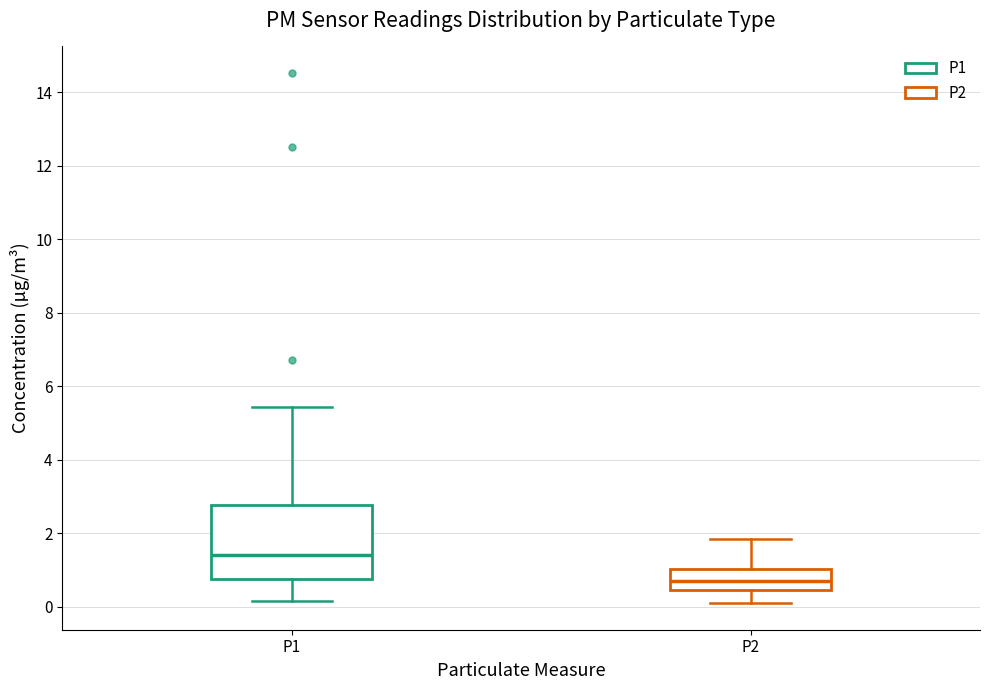

Comparing the boxes themselves (not the whiskers), which one is the tallest?

P1